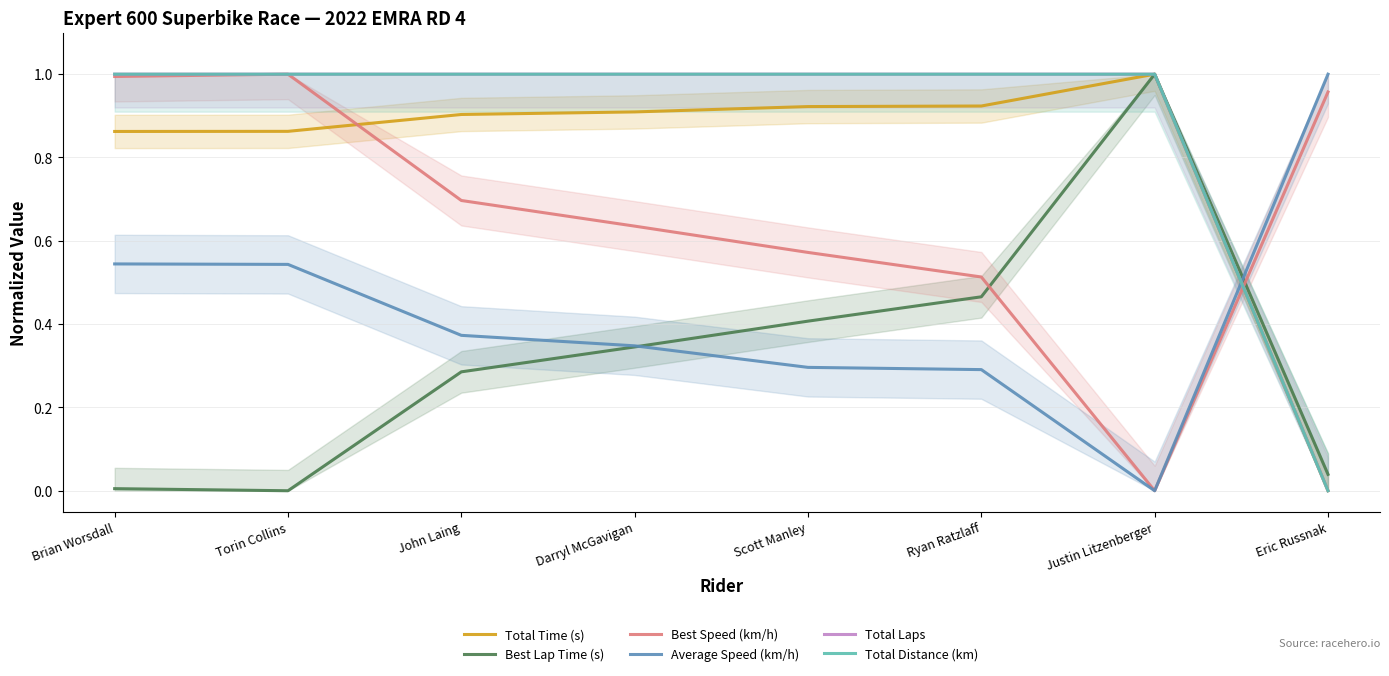

Does the chart have visible grid lines?

Yes